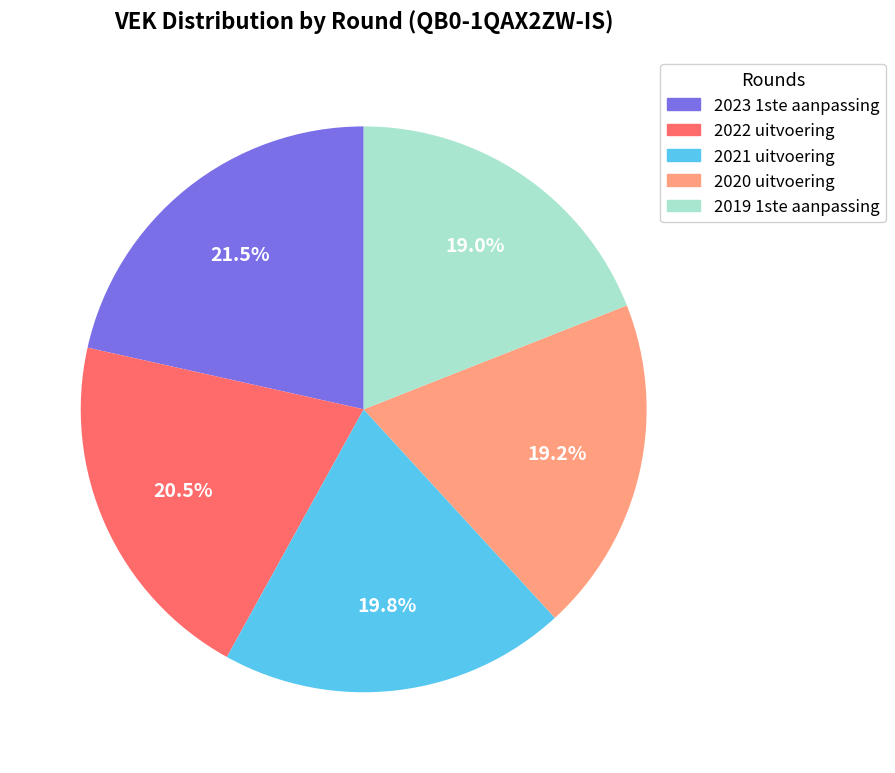

Which slice is the largest?

2023 1ste aanpassing